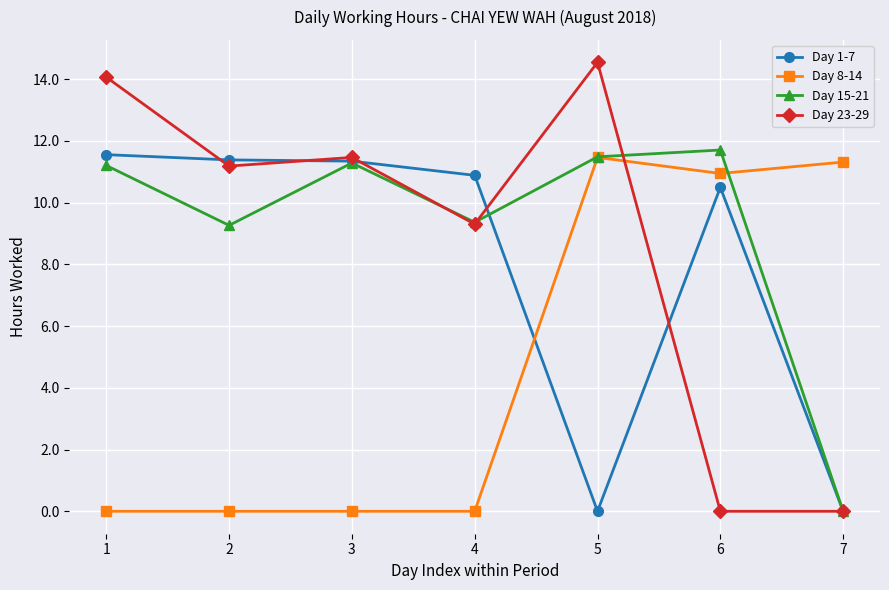

Is this an area chart (filled region under the line)?

No